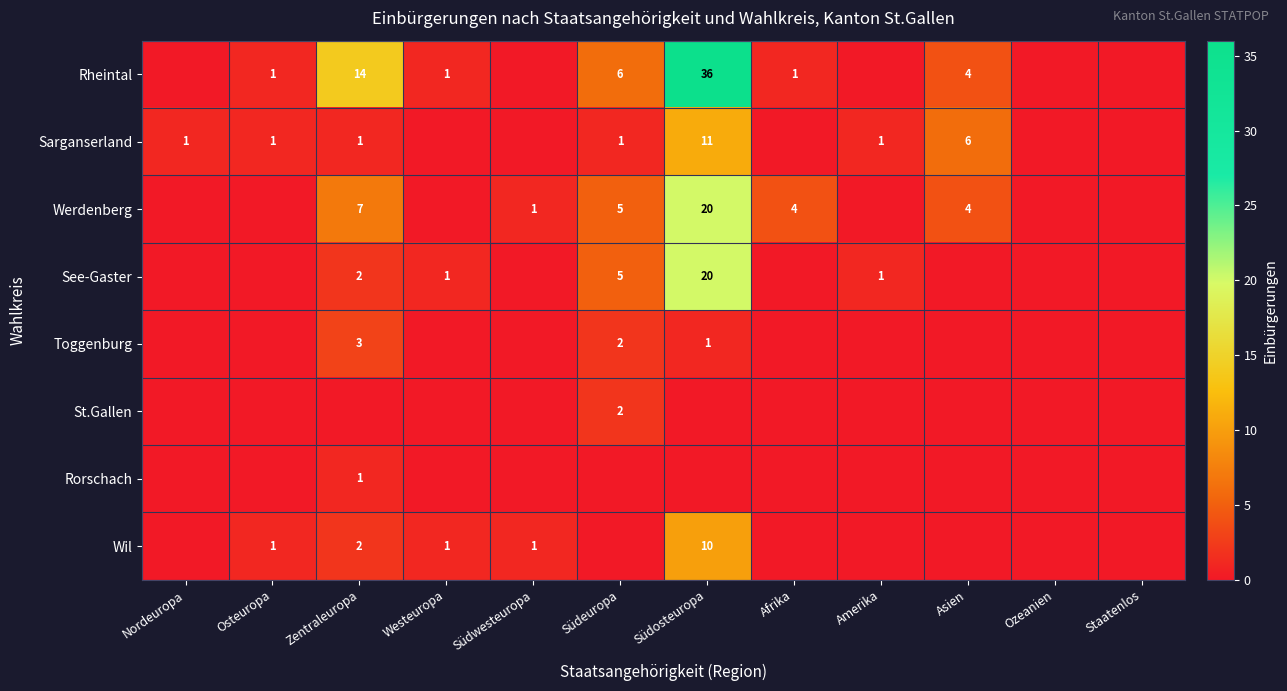

The value of Rheintal at Südosteuropa is 18. True or false?

False